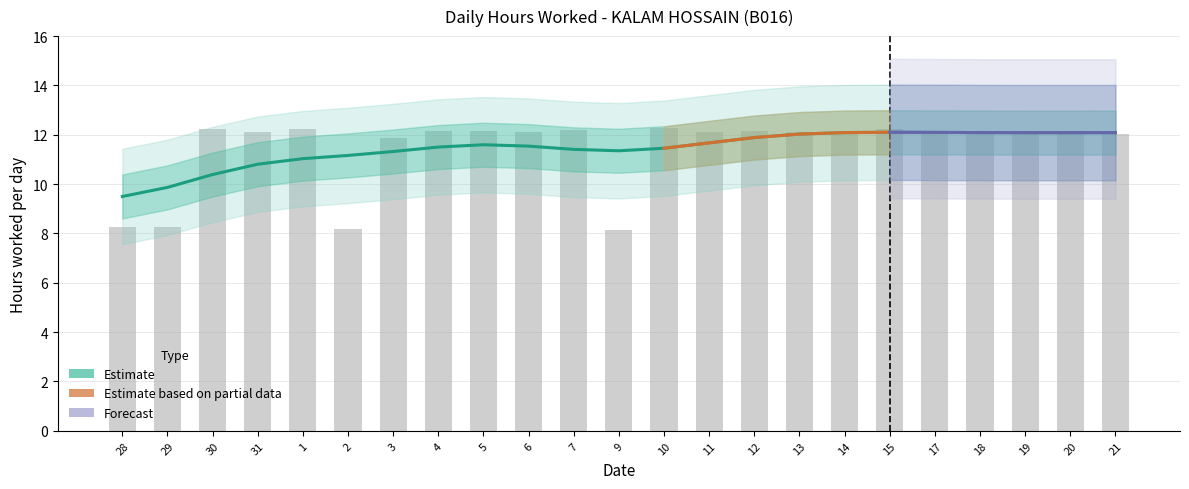

At which label does the data first exceed 12?

30